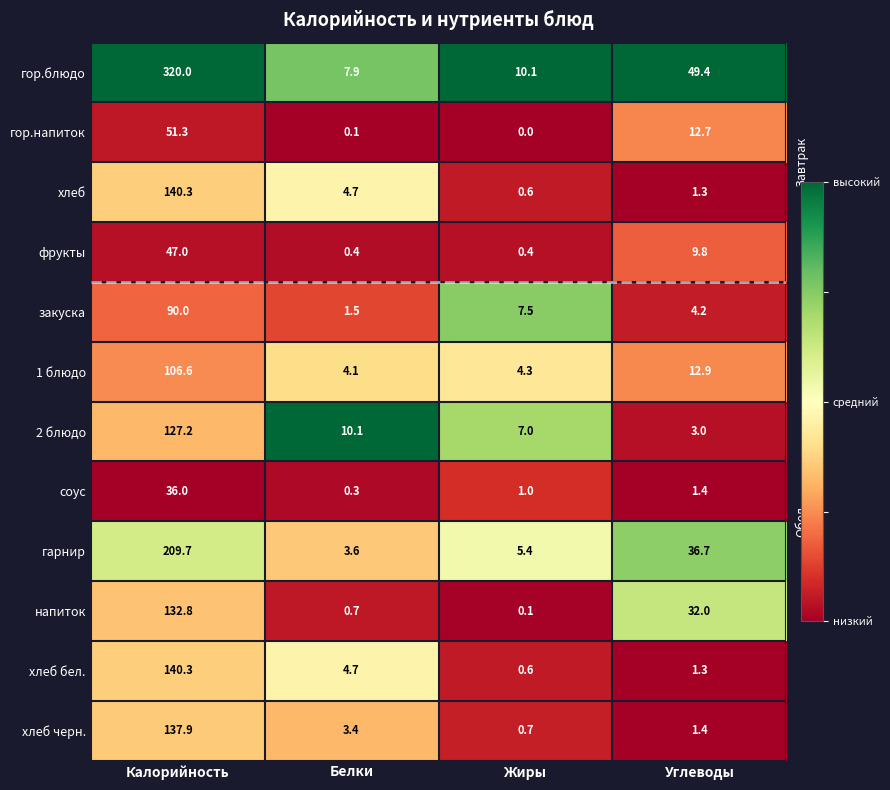

At how many categories does at least one series exceed 0?

4